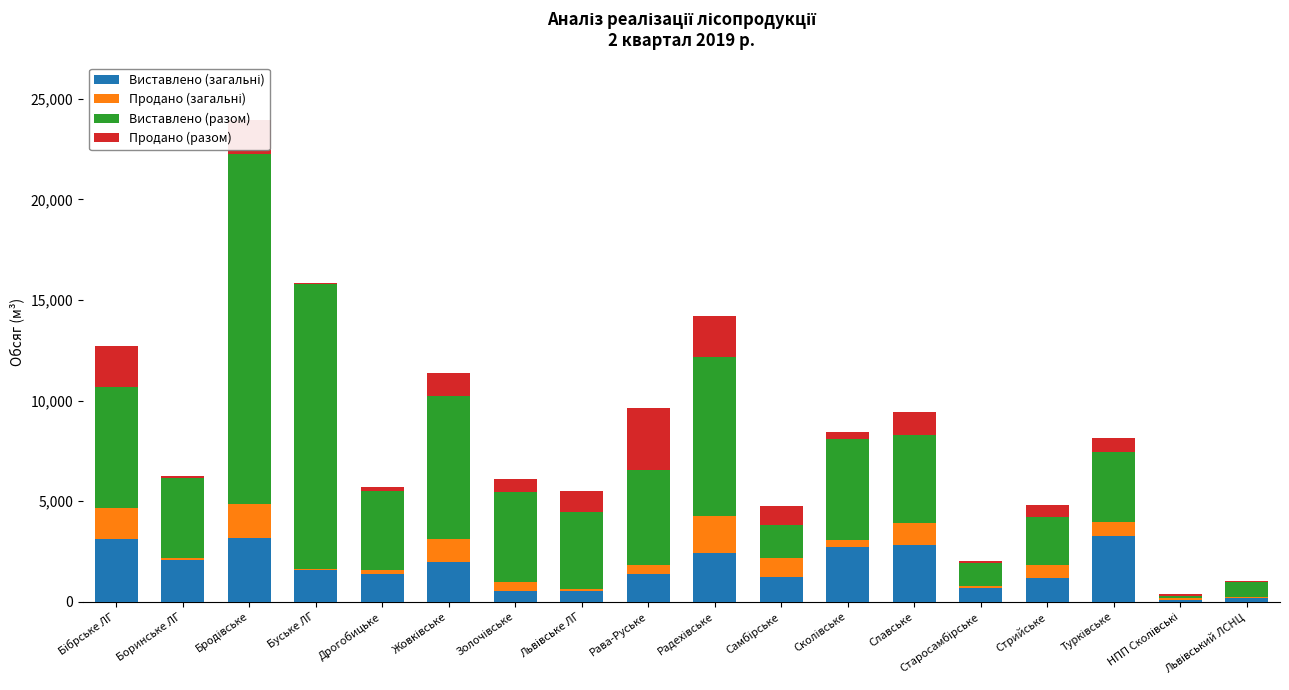

What is the total value across all series at Стрийське?

4830